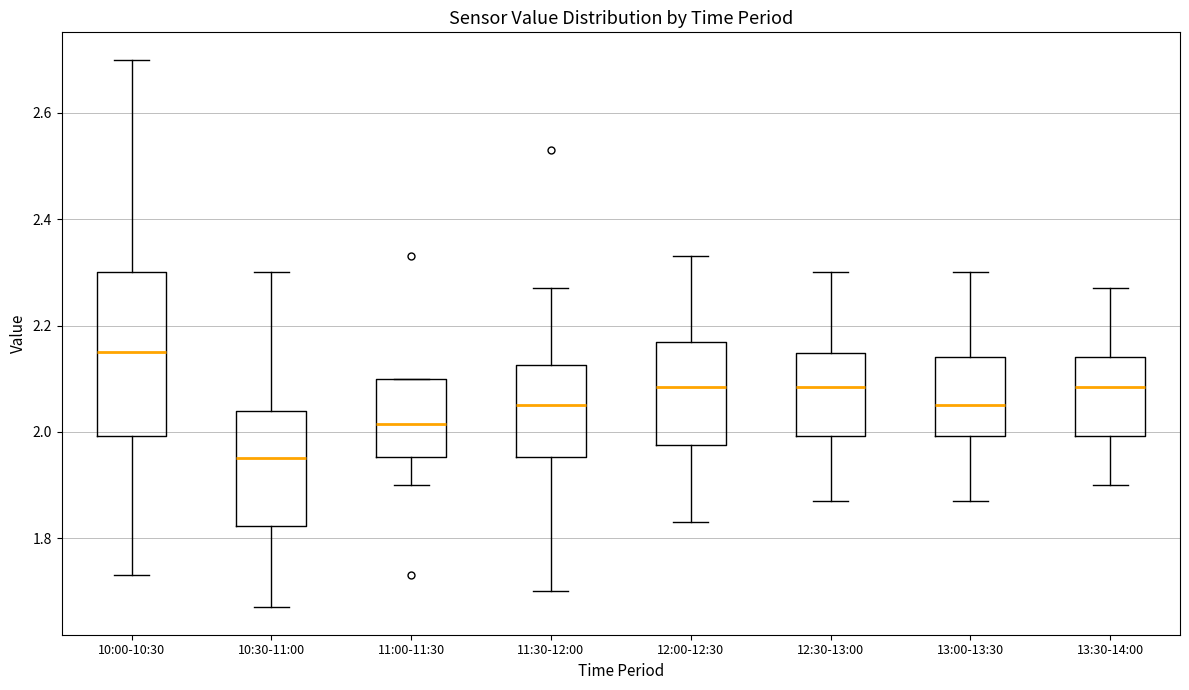

Reading left to right, read every box against the y-axis: the position of its median line, the range the box covers, and the ends of its whiskers. The values are not printed on the chart, so give them approximately, as read against the axis.

10:00-10:30: median 2.16, box 2.00 to 2.30, whiskers 1.74 to 2.70
10:30-11:00: median 1.96, box 1.82 to 2.04, whiskers 1.68 to 2.30
11:00-11:30: median 2.02, box 1.96 to 2.10, whiskers 1.90 to 2.10
11:30-12:00: median 2.06, box 1.96 to 2.12, whiskers 1.70 to 2.28
12:00-12:30: median 2.08, box 1.98 to 2.18, whiskers 1.84 to 2.34
12:30-13:00: median 2.08, box 2.00 to 2.14, whiskers 1.88 to 2.30
13:00-13:30: median 2.06, box 2.00 to 2.14, whiskers 1.88 to 2.30
13:30-14:00: median 2.08, box 2.00 to 2.14, whiskers 1.90 to 2.28